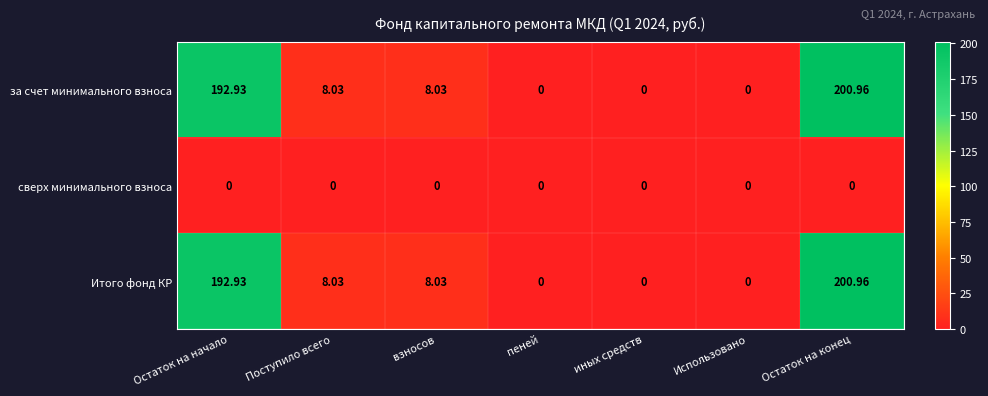

At which category is the sum across all series the highest?

Остаток на конец